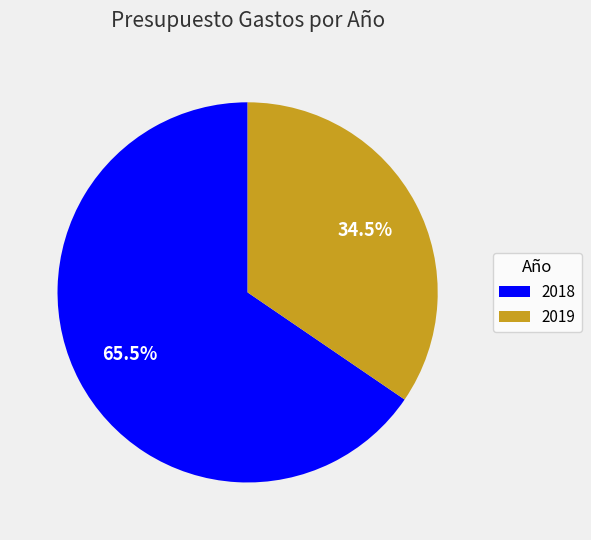

Count the number of slices in the pie.

2